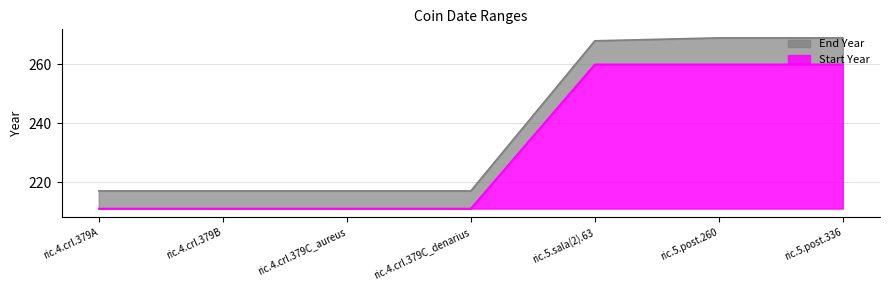

Count the Start Year values in the range 211 to 260.

7